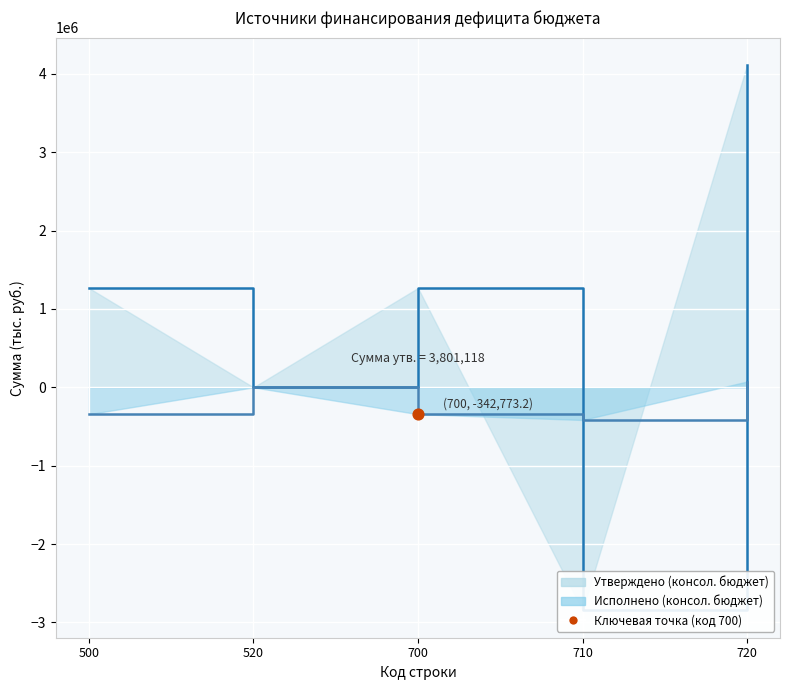

Which series reaches the minimum Y coordinate?

Утверждено (консол. бюджет)